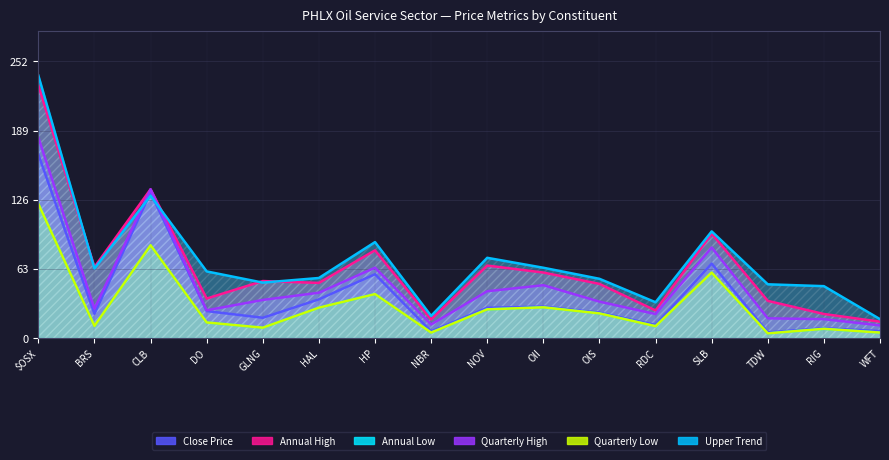

At $OSX, list the series in order from smallest to largest.

Annual Low, Quarterly Low, Close Price, Quarterly High, Annual High, Upper Trend